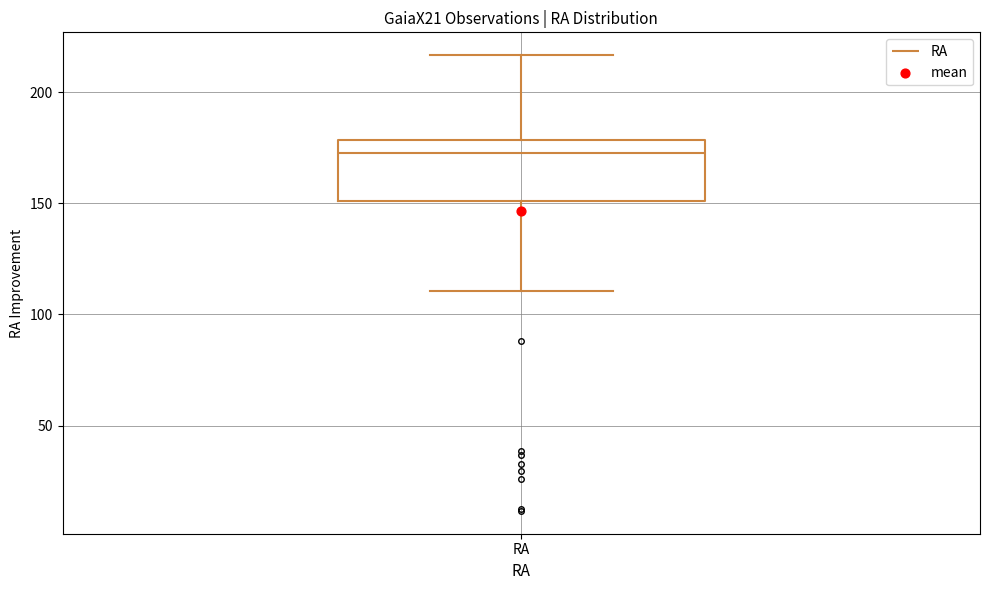

Read this box plot against the y-axis: the position of the median line, the range covered by the box, and the ends of both whiskers. The values are not printed on the chart, so give them approximately, as read against the axis.

median 175, box 150 to 180, whiskers 110 to 215